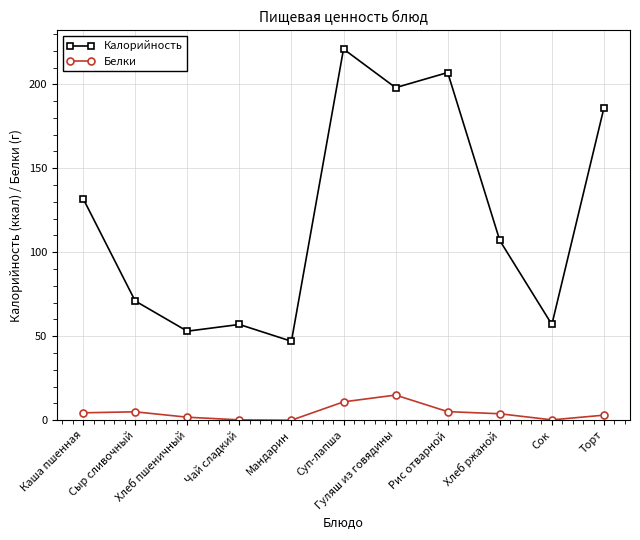

Rank the series by their maximum value, from lowest to highest.

Белки, Калорийность